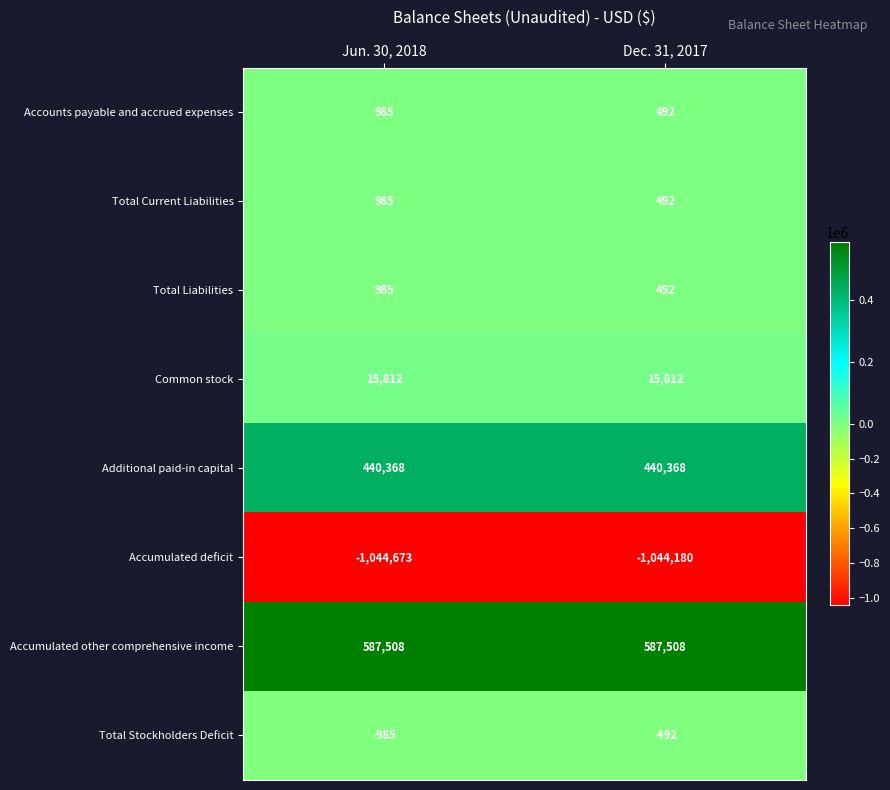

List the labels in order of Total Current Liabilities value, largest first.

Jun. 30, 2018, Dec. 31, 2017